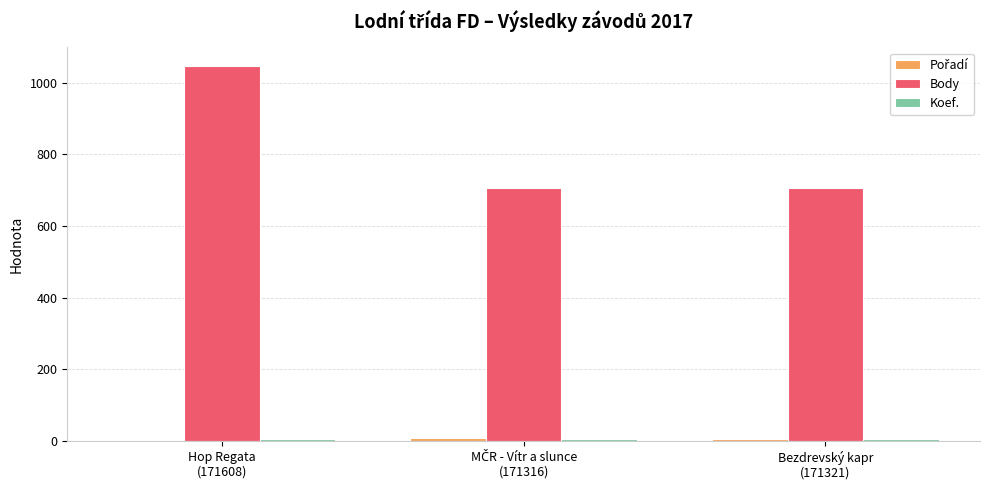

What is the value of the Body bar at the 1st from the left?

1046